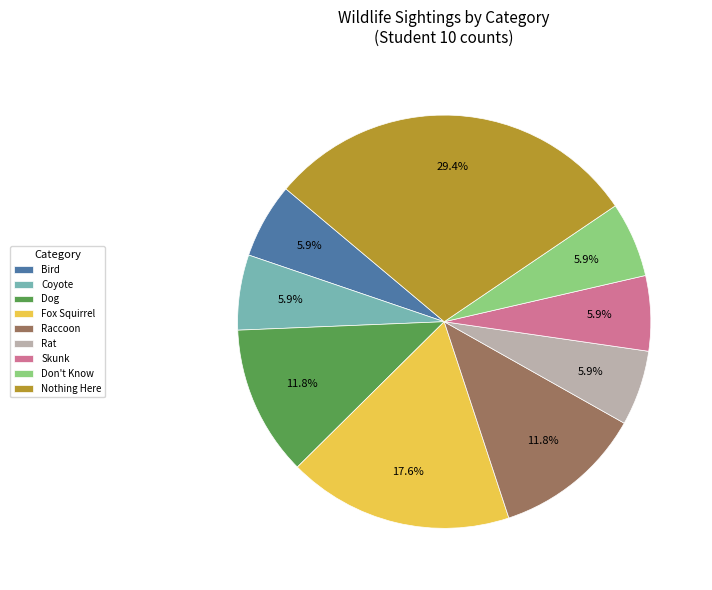

Which category has the biggest portion of the pie?

Nothing Here